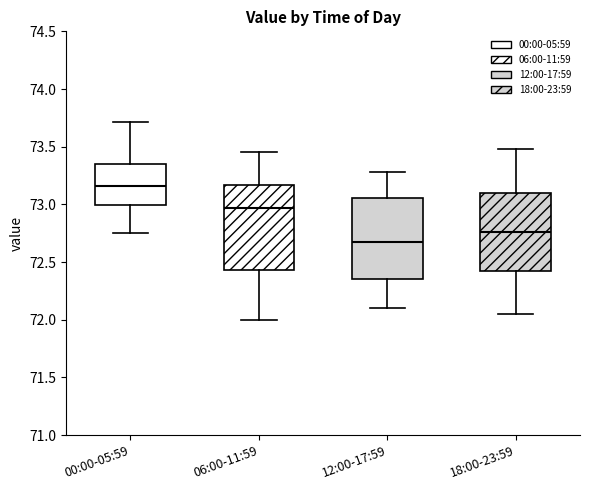

Which box's median line is the lowest?

12:00-17:59